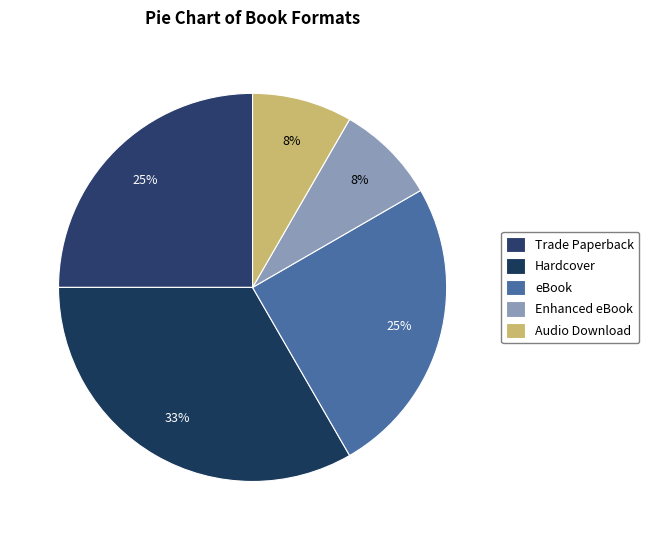

How many segments does this pie chart have?

5